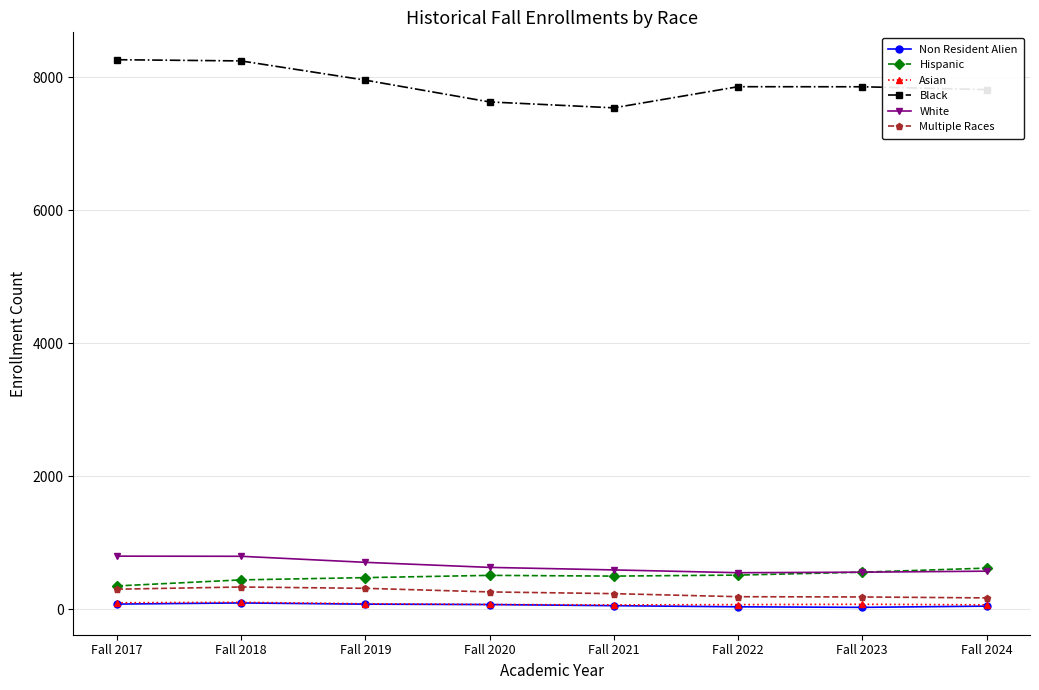

What are all the series names shown in the legend?

Non Resident Alien, Hispanic, Asian, Black, White, Multiple Races